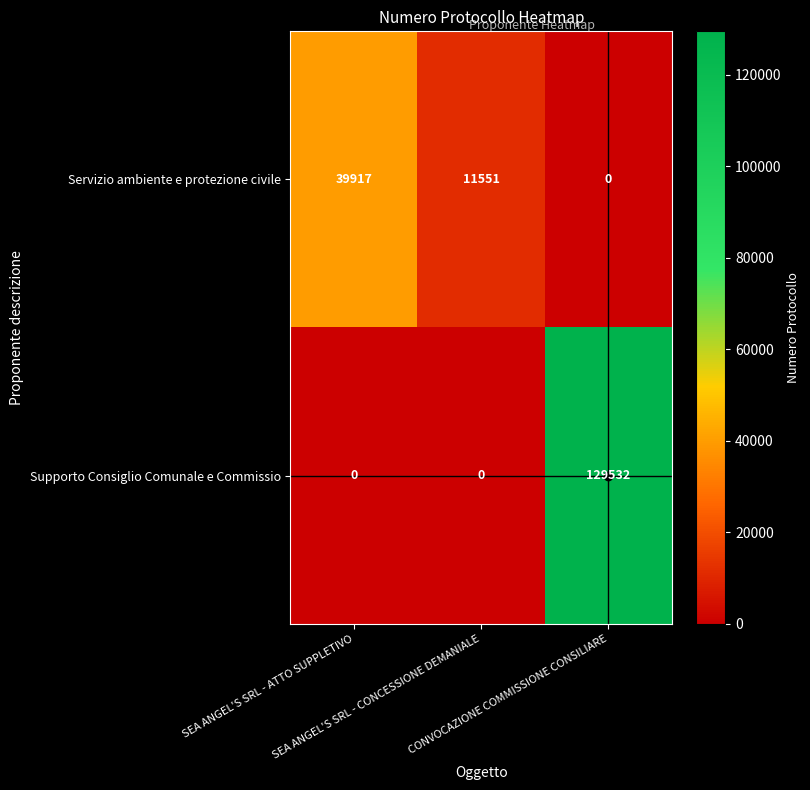

What is the average value of the Servizio ambiente e protezione civile series?

17156